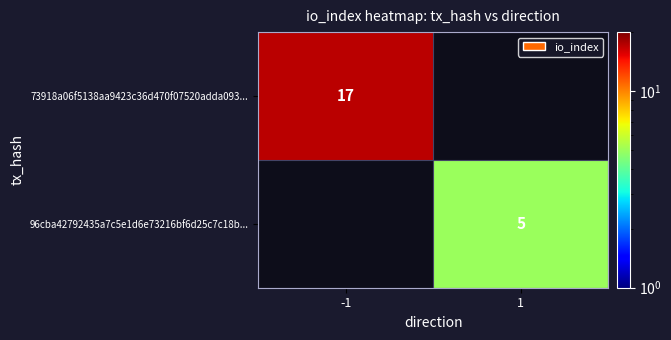

The value of 96cba42792435a7c5e1d6e73216bf6d25c7c18b... at 1 is 1. True or false?

False